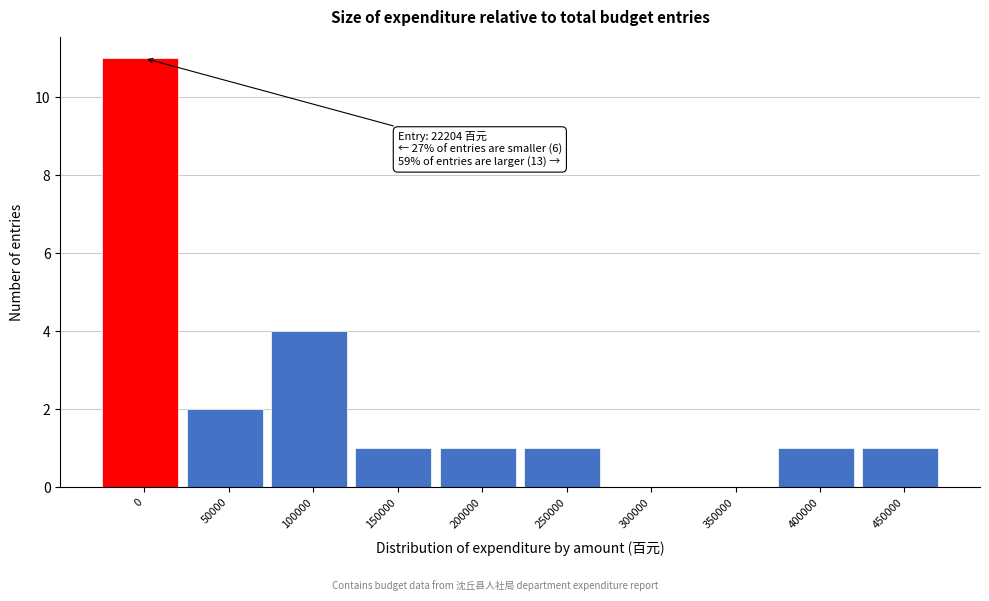

Reading left to right, extract all data points from this chart.

0=11	50000=2	100000=4	150000=1	200000=1	250000=1	300000=0	350000=0	400000=1	450000=1